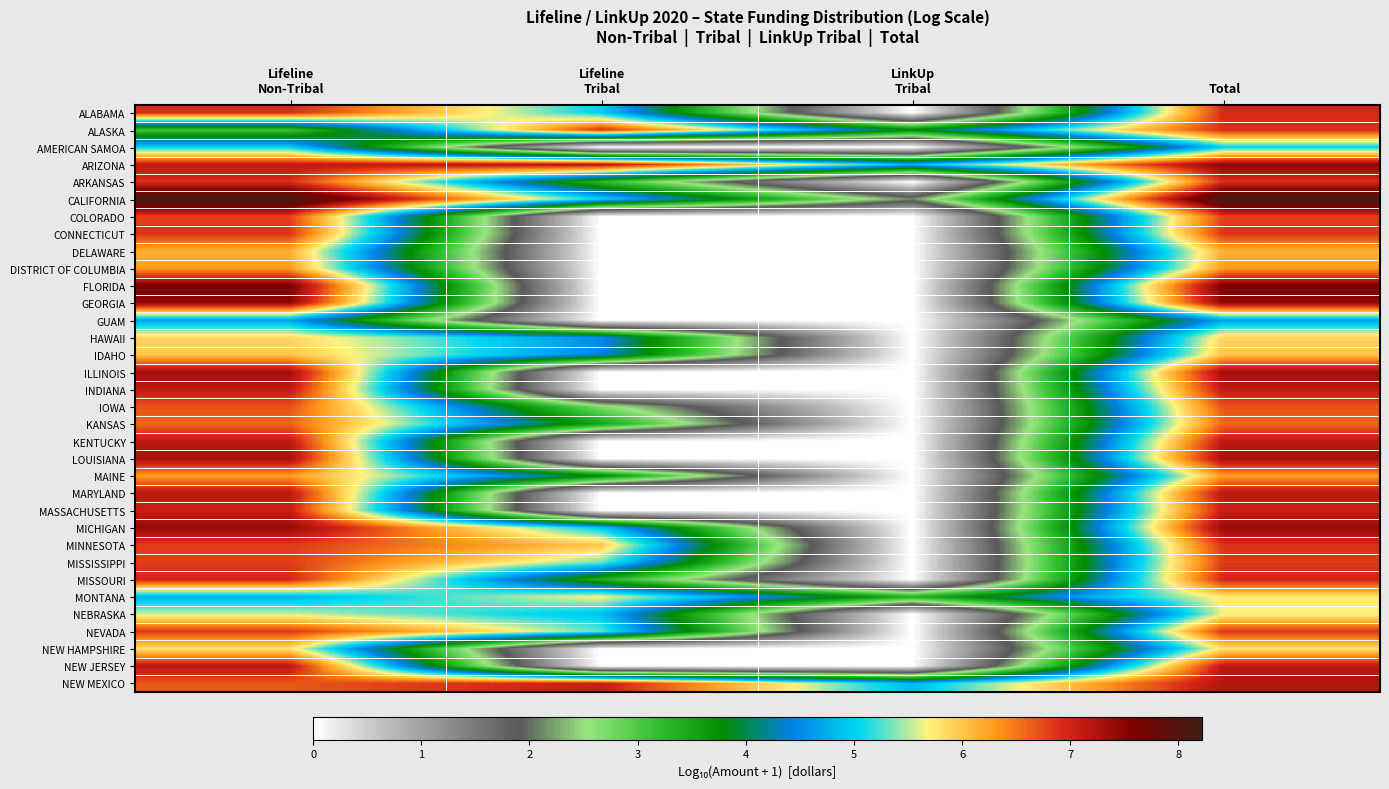

At which category does the chart reach its peak across all series?

Total